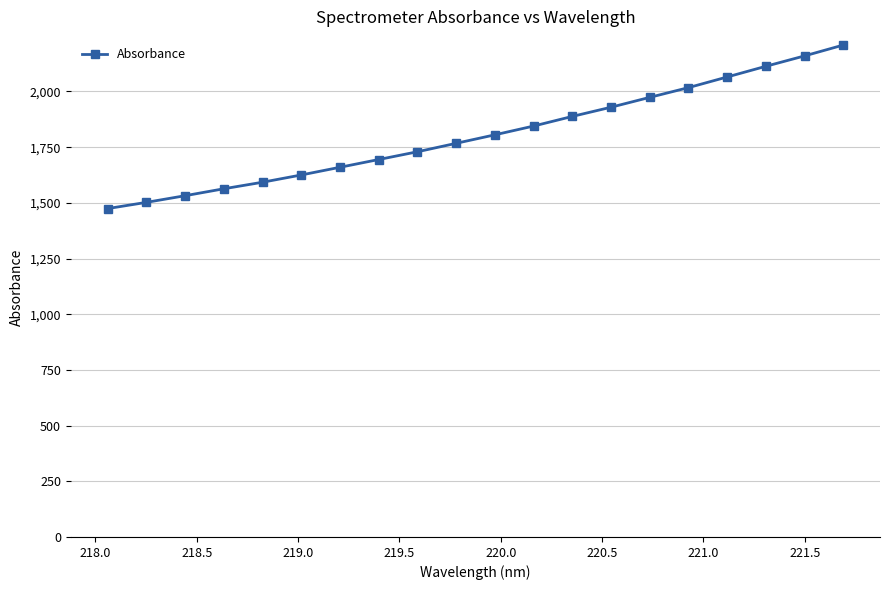

What is the difference between the second highest and second lowest values?

657.5